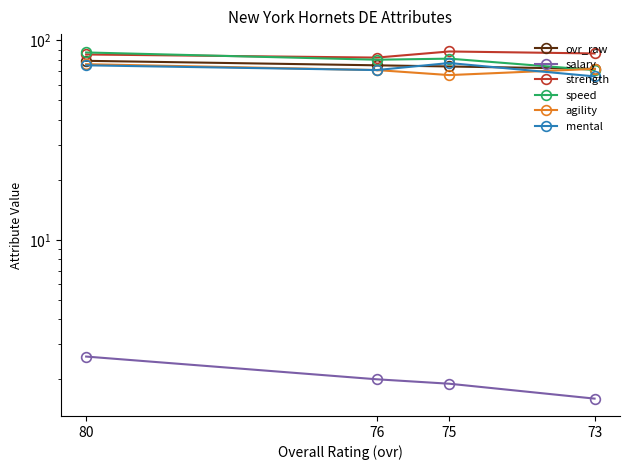

True or false: ovr_raw has more than 2 points higher than both neighbors.

False